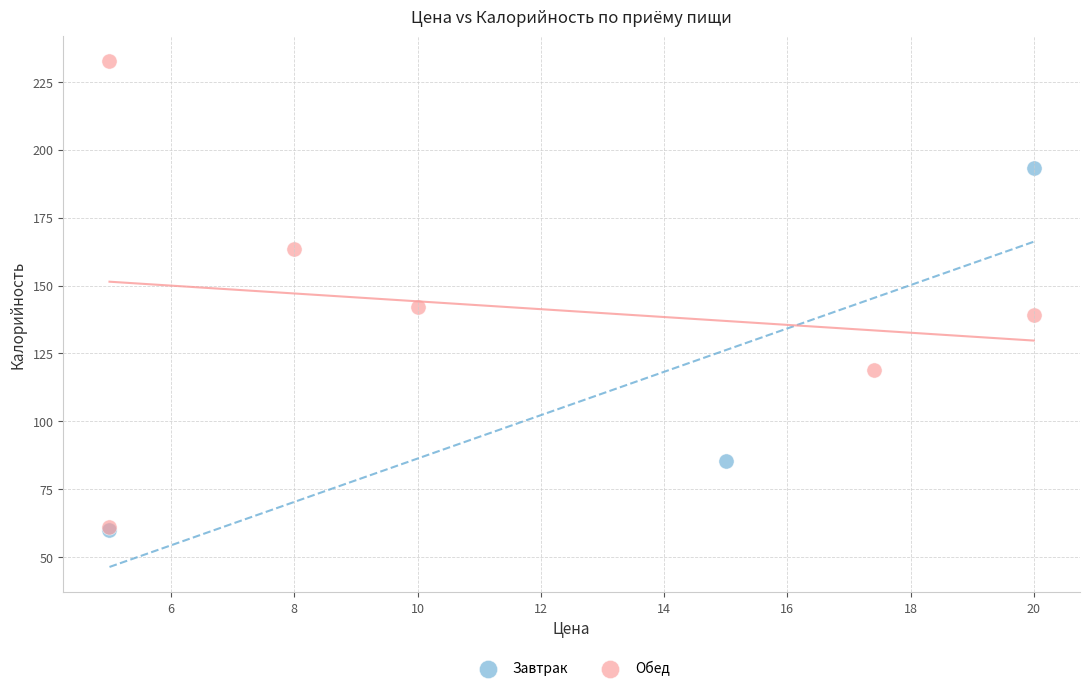

Which series reaches the maximum Y coordinate?

Обед